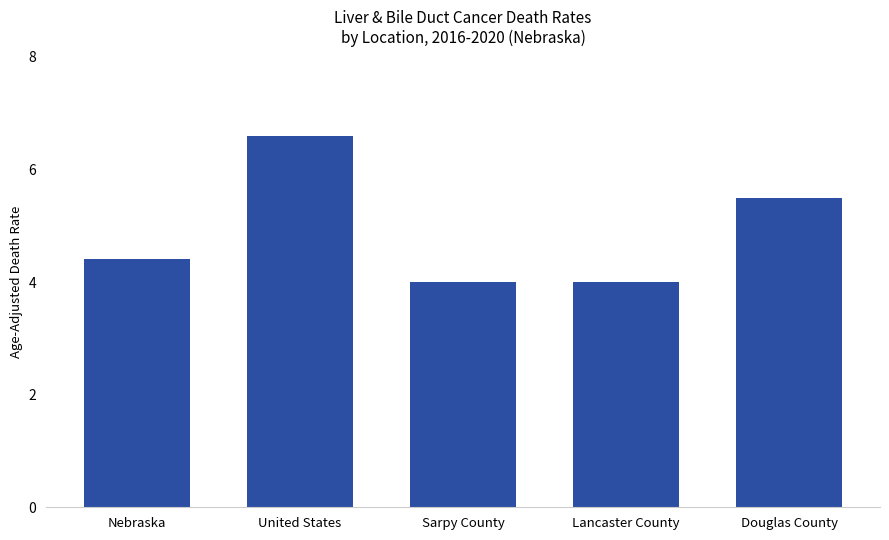

How many categories are shown in the chart?

5